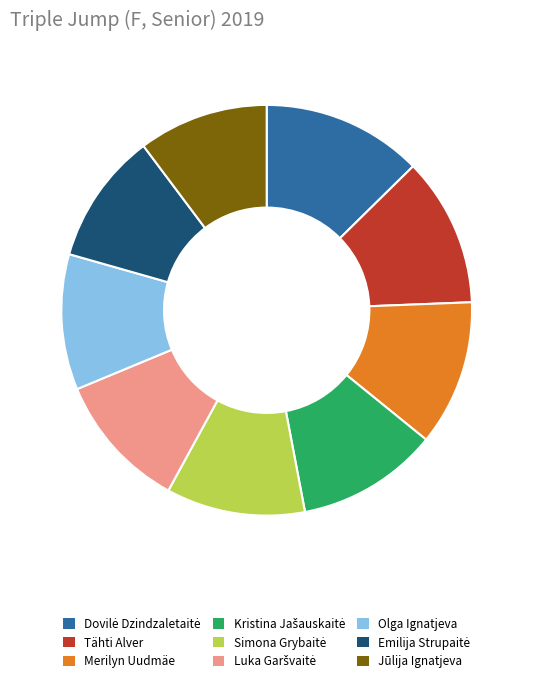

Count the number of slices in the pie.

9